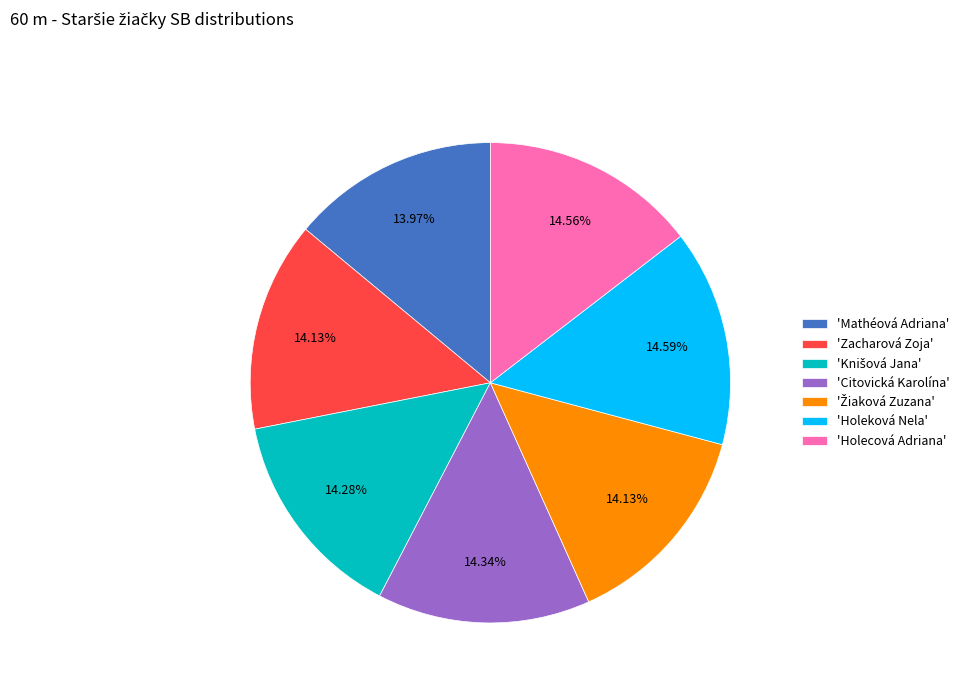

What is the ratio of the value at 'Holeková Nela' to the value at 'Citovická Karolína'?

1.0